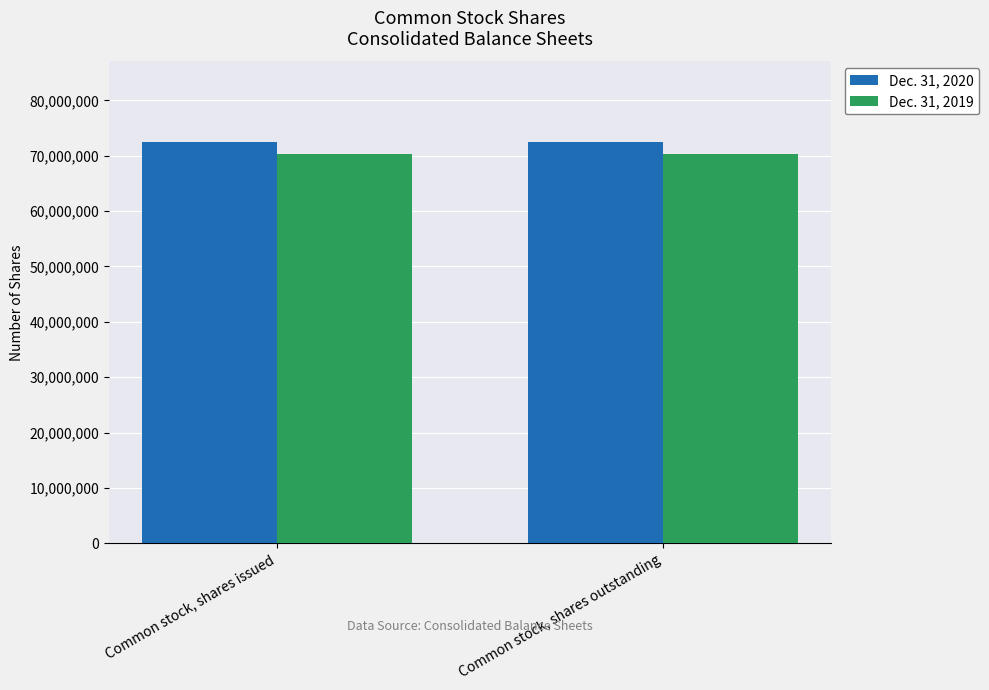

Is it true that Dec. 31, 2020 equals 72513348 at Common stock, shares issued?

True